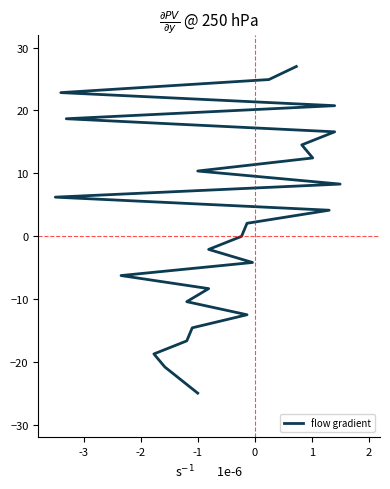

Reading left to right, list all the values displayed in this chart.

-25.0	-22.9	-20.8	-18.8	-16.7	-14.6	-12.5	-10.4	-8.4	-6.3	-4.2	-2.1	-0.0	2.0	4.1	6.2	8.3	10.4	12.4	14.5	16.6	18.7	20.8	22.8	24.9	27.0